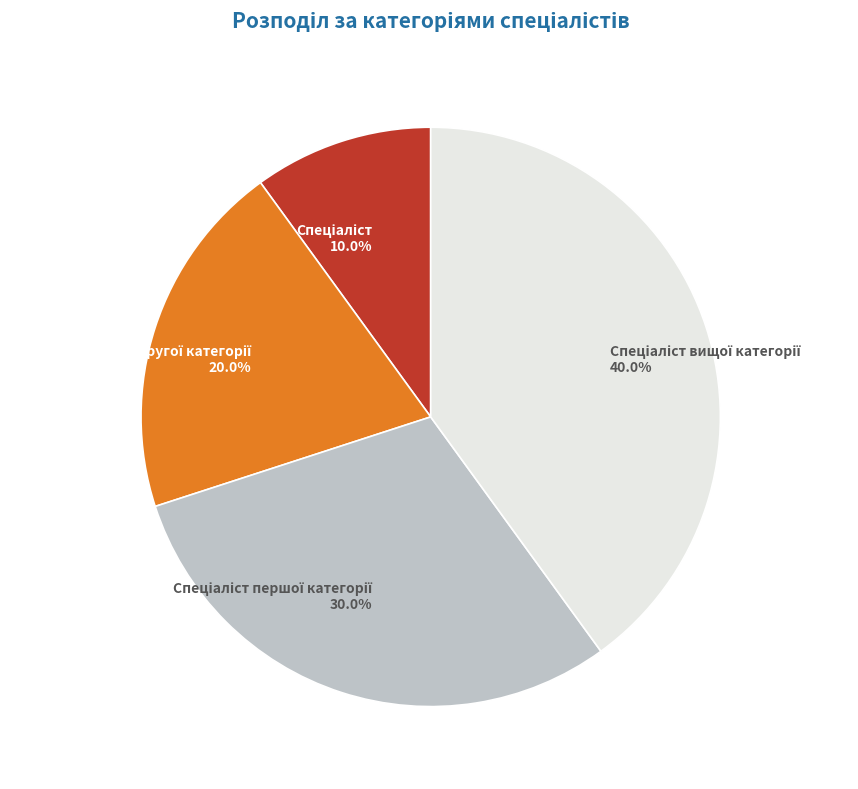

Does any single category account for the majority?

No